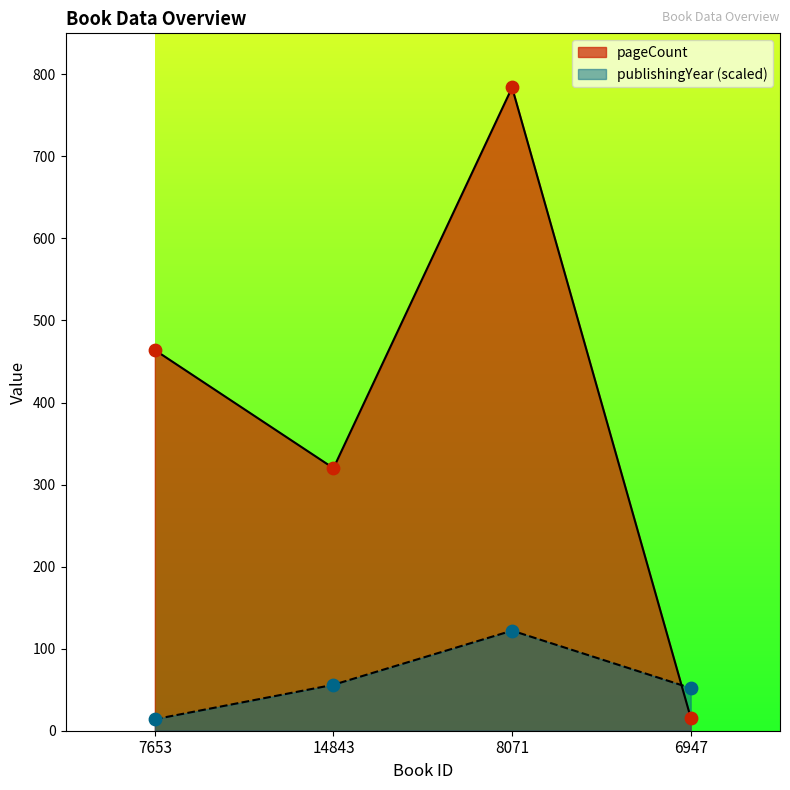

What is the total value across all series at 7653?

478